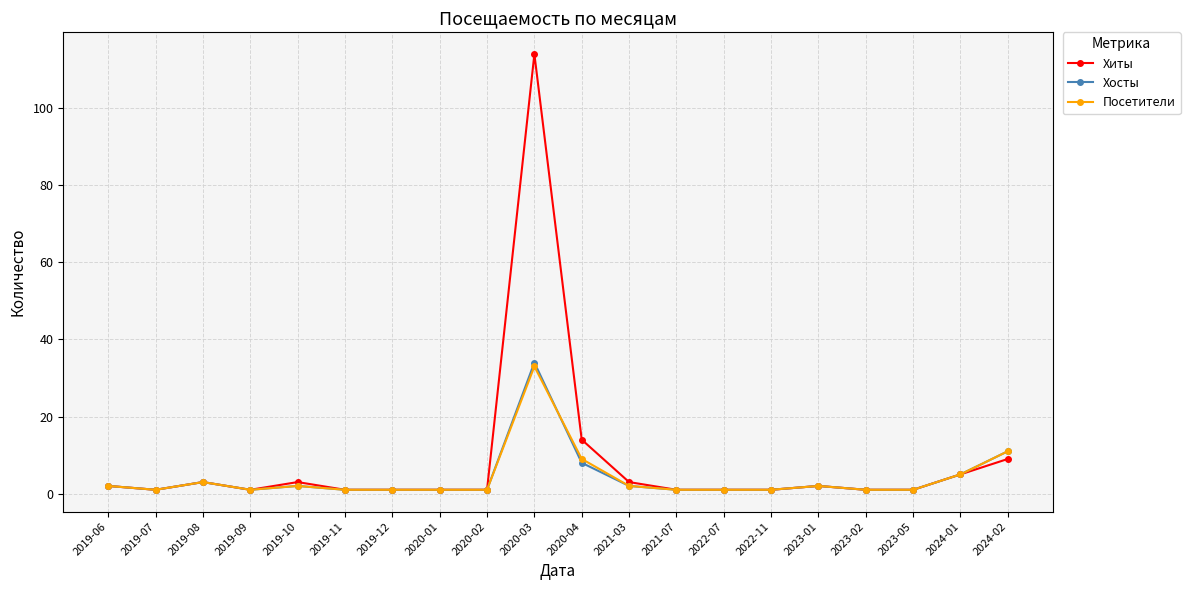

What is the label of the 17th point from the left?

2023-02